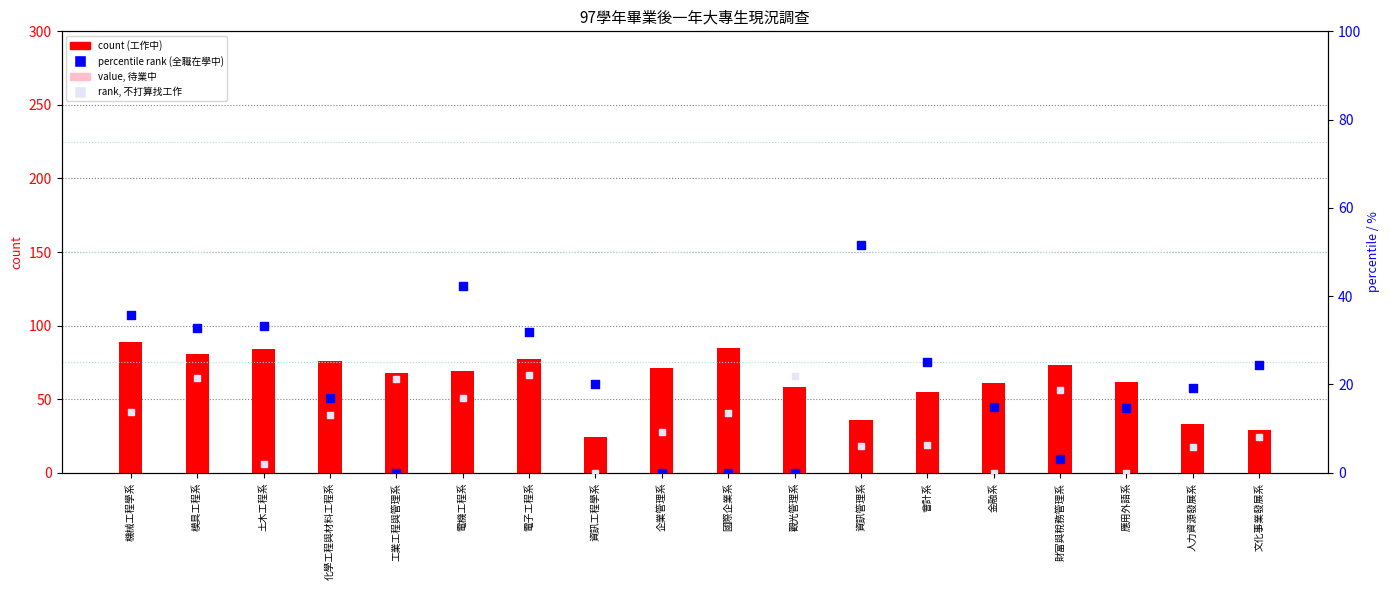

Is the value of 工作中 count at 電子工程系 greater than the value of 全職在學中 percentile at 模具工程系?

Yes